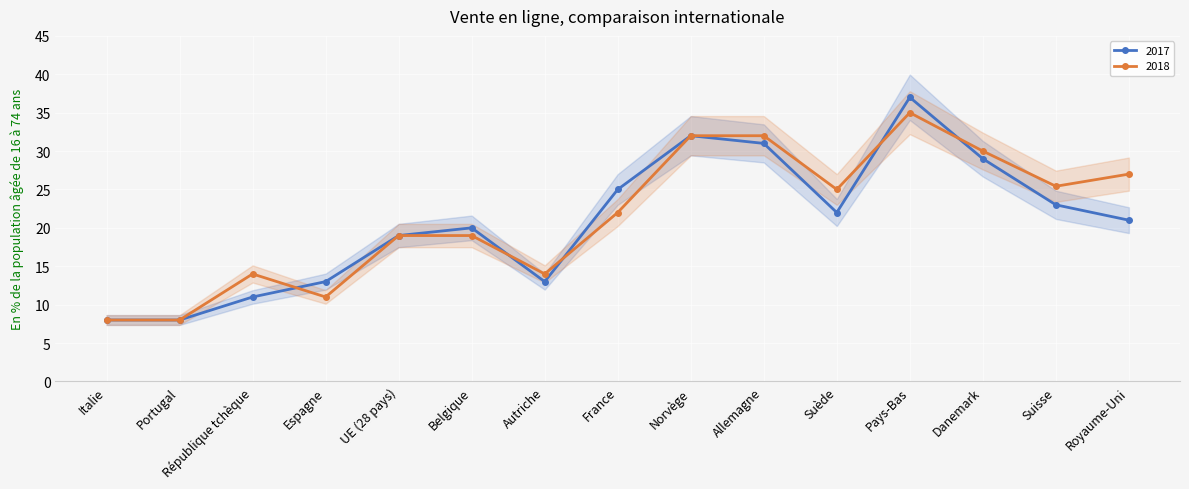

What are all the series names shown in the legend?

2017, 2018